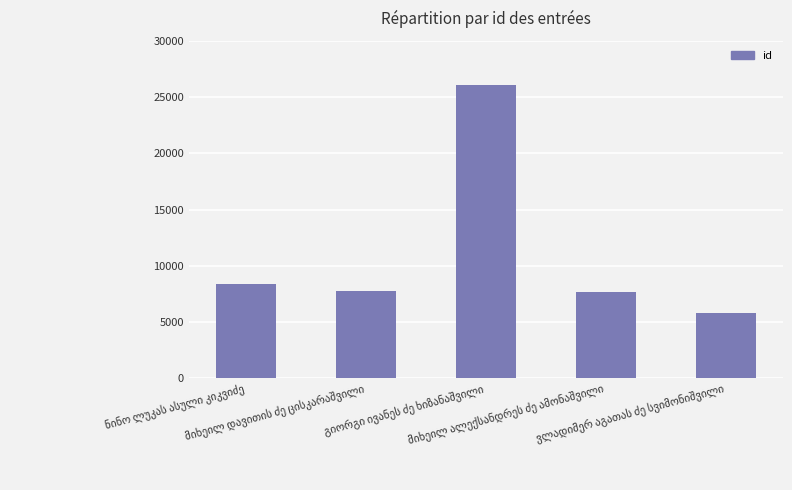

Does the chart contain stacked bars?

No